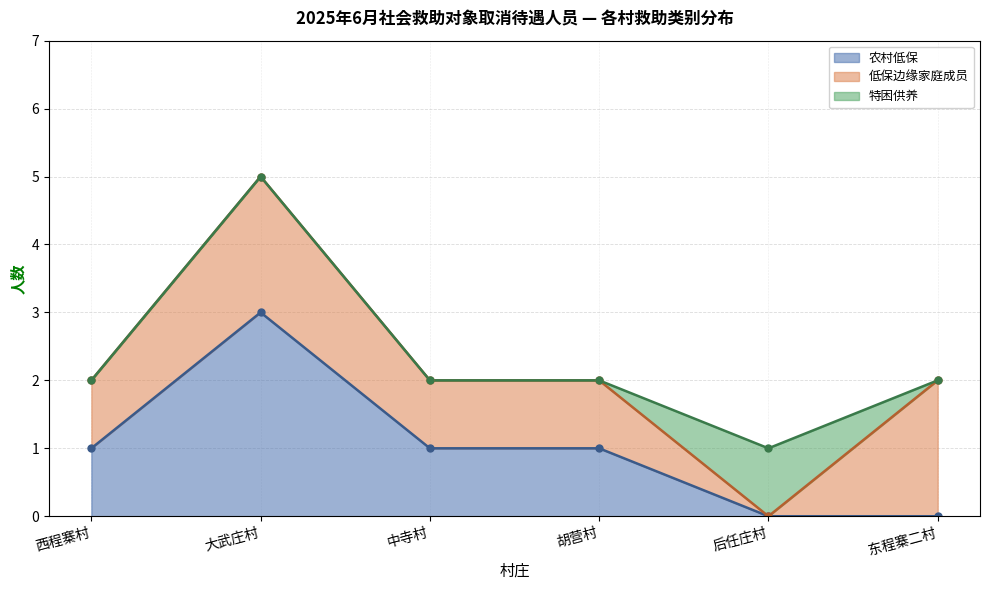

True or false: 低保边缘家庭成员 and 农村低保 intersect in this chart.

False